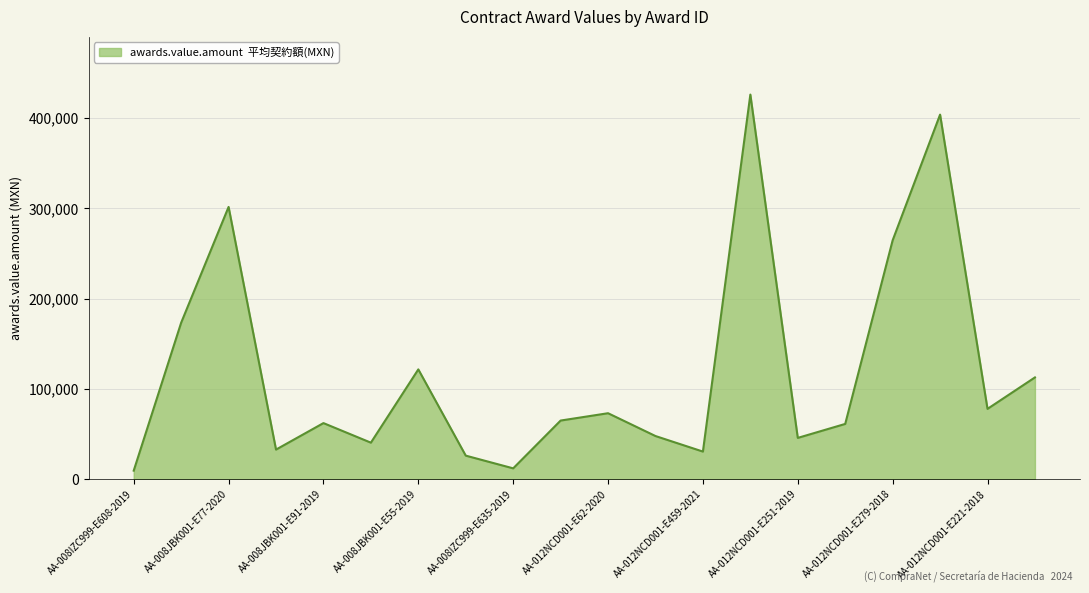

How many distinct data groups are displayed?

1